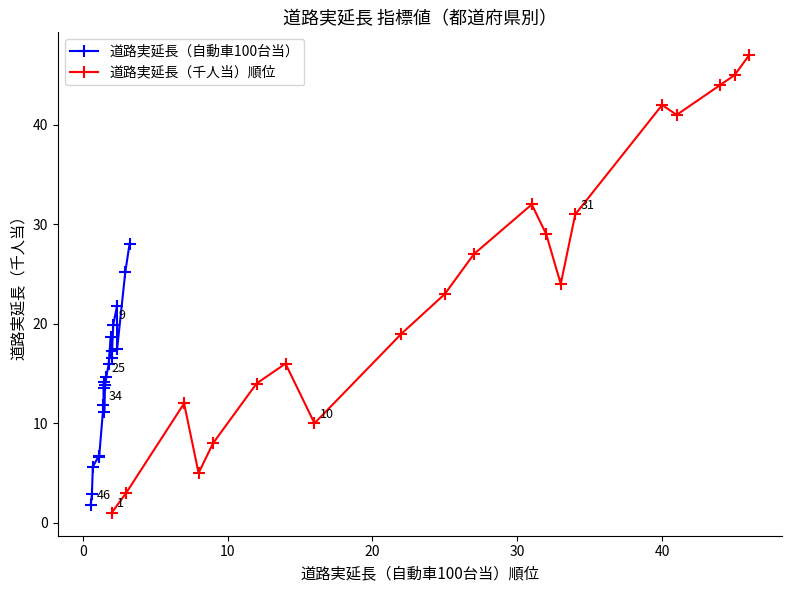

What is the value of the 道路実延長（自動車100台当） point at the 5th from the left?

6.6